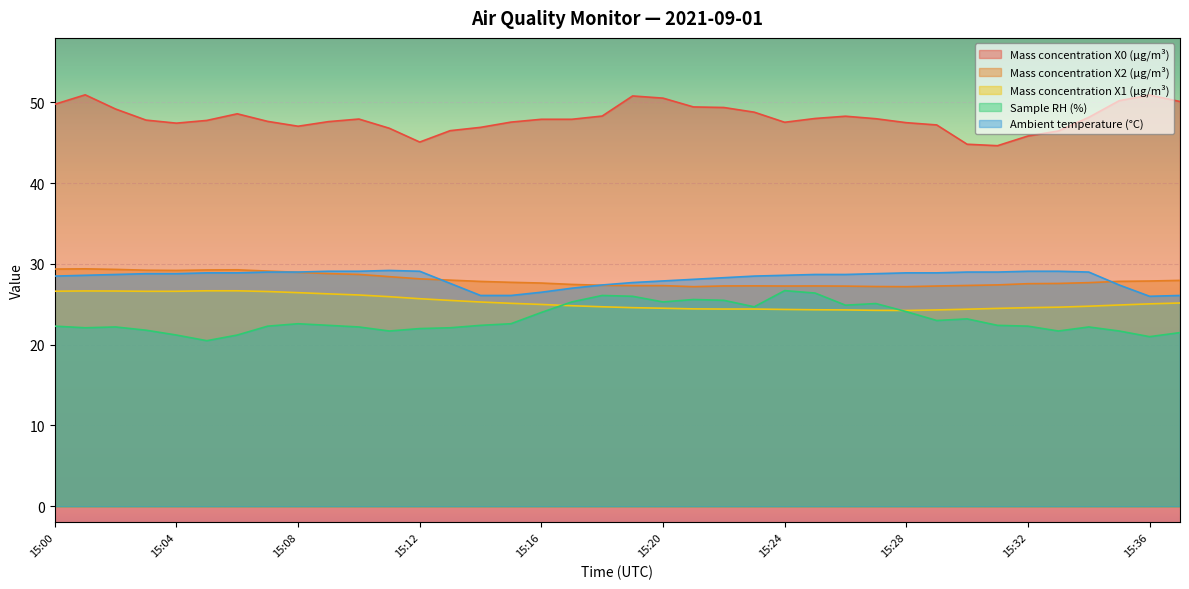

What is the minimum value shown in the chart?

20.5